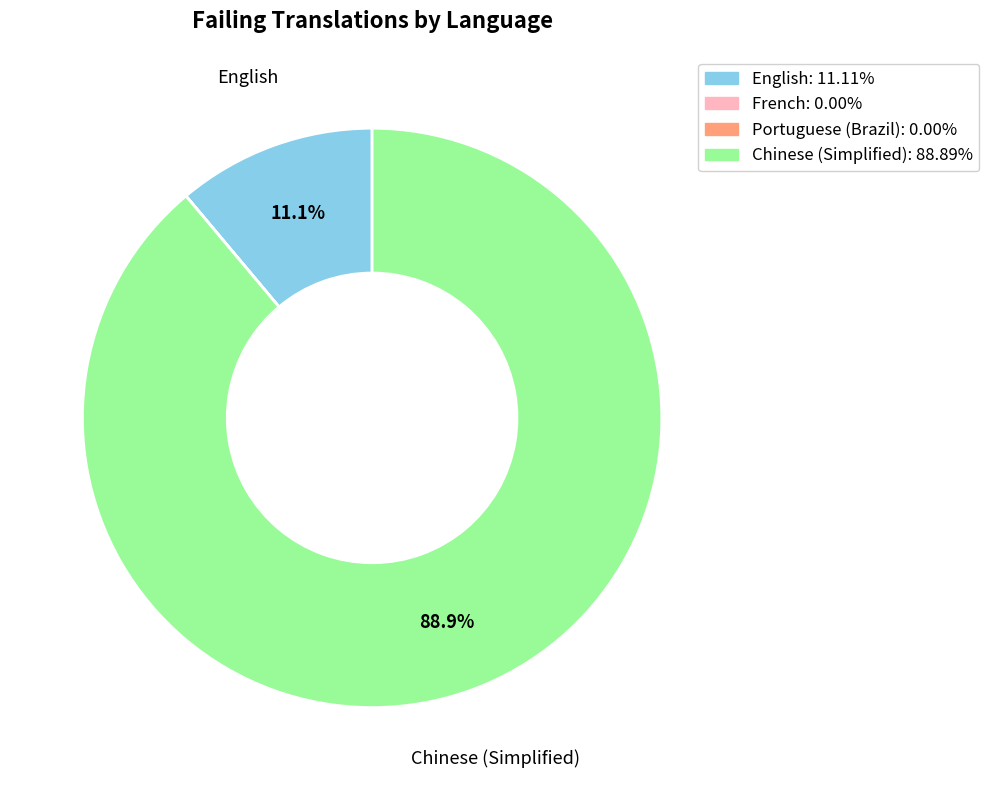

Is there a majority slice in this chart?

Yes